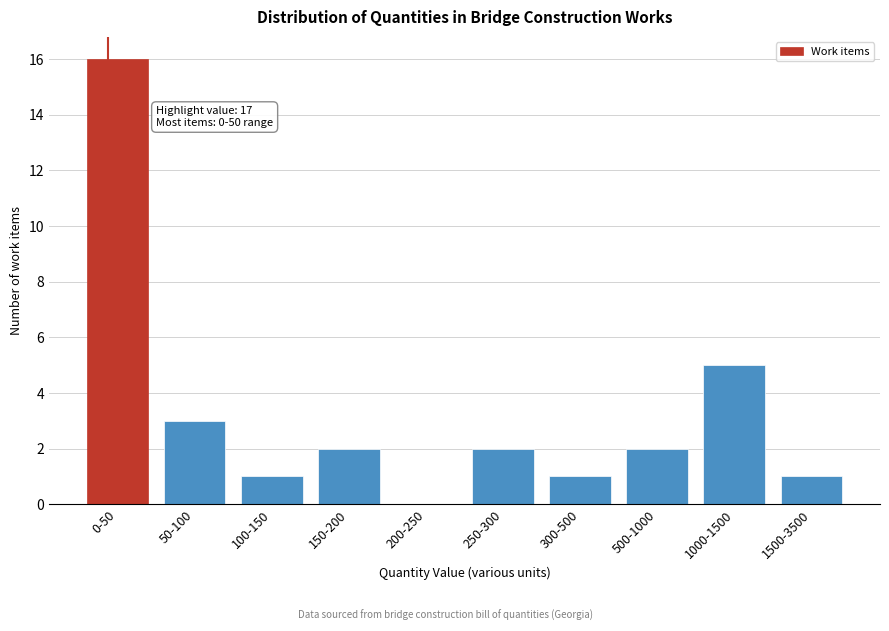

Reading left to right, what are all the values shown in this chart?

0-50=16	50-100=3	100-150=1	150-200=2	200-250=0	250-300=2	300-500=1	500-1000=2	1000-1500=5	1500-3500=1